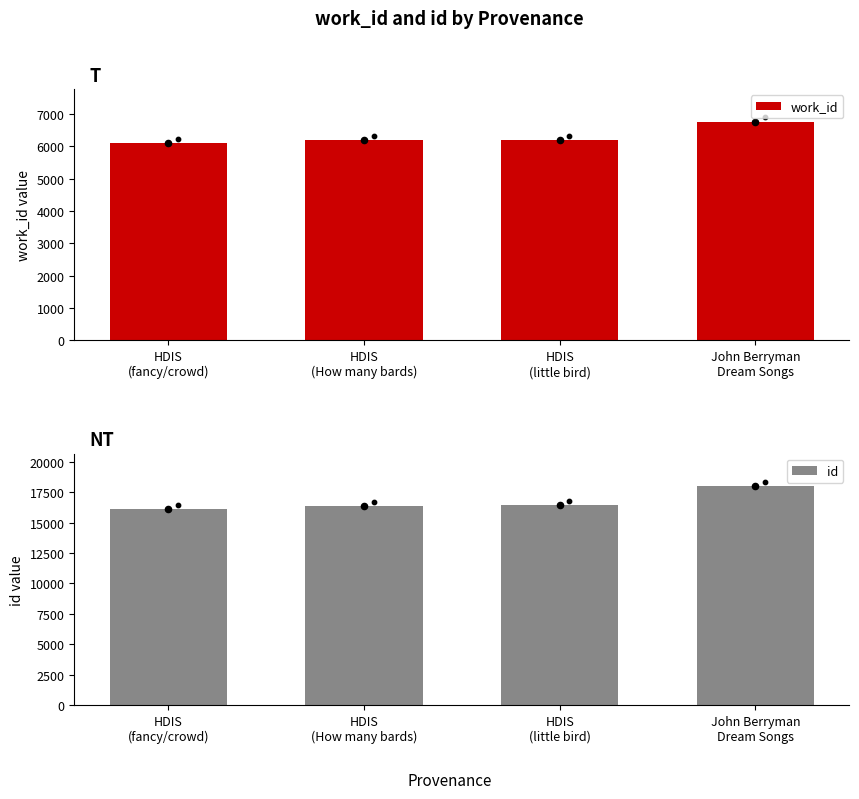

What is the total value across all series at HDIS
(fancy/crowd)?

22213